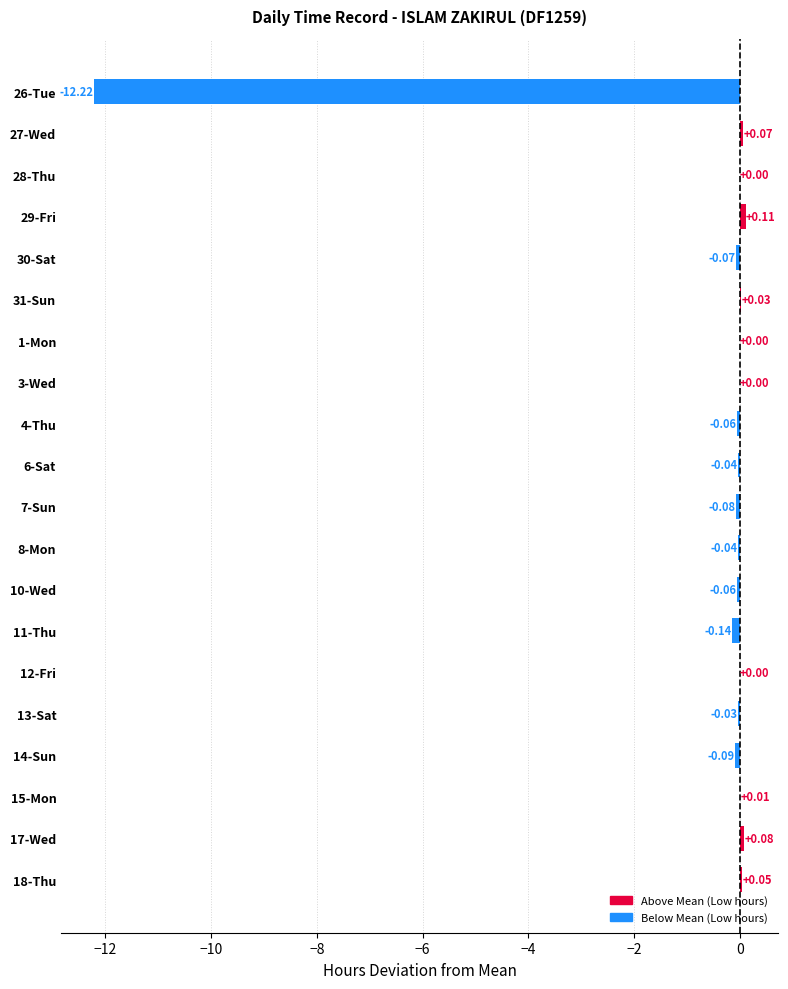

What is the sum of all values?

-12.5